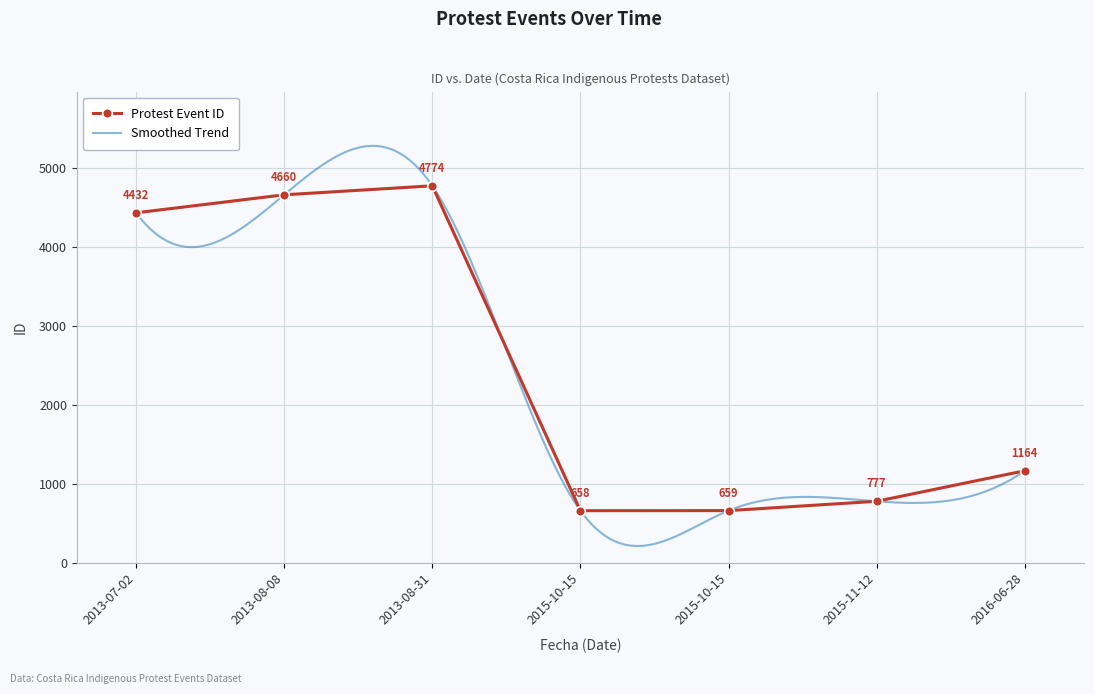

Which has a higher value, 2015-11-12 or 2015-10-15?

2015-11-12